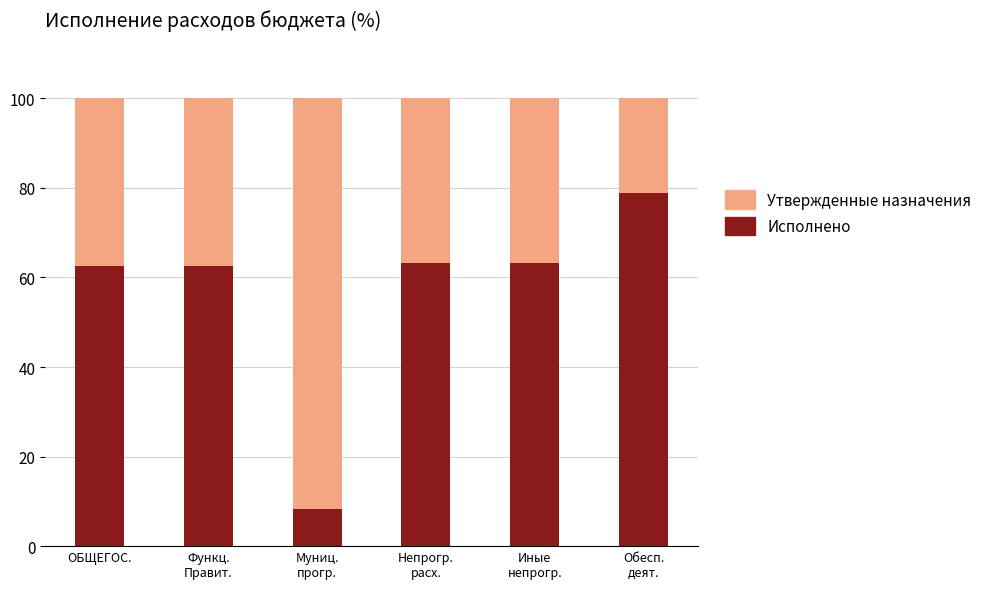

Reading right to left, transcribe all the data shown in this chart.

Утверждено: Обесп.
деят.=100.0	Иные
непрогр.=100.0	Непрогр.
расх.=100.0	Муниц.
прогр.=100.0	Функц.
Правит.=100.0	ОБЩЕГОС.=100.0
Исполнено: Обесп.
деят.=78.8	Иные
непрогр.=63.2	Непрогр.
расх.=63.2	Муниц.
прогр.=8.3	Функц.
Правит.=62.5	ОБЩЕГОС.=62.5